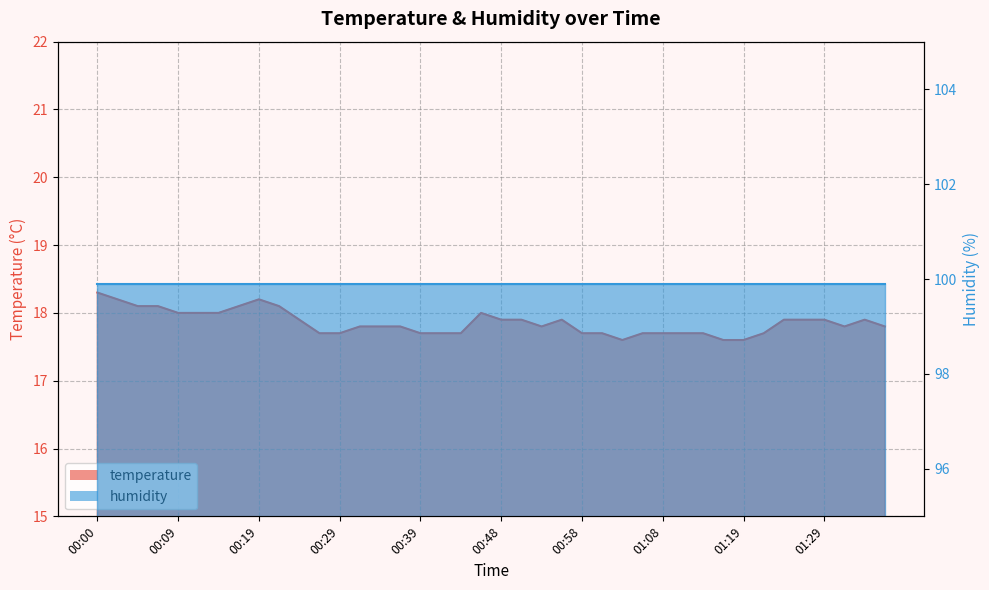

At which label is the value closest to 17?

01:03